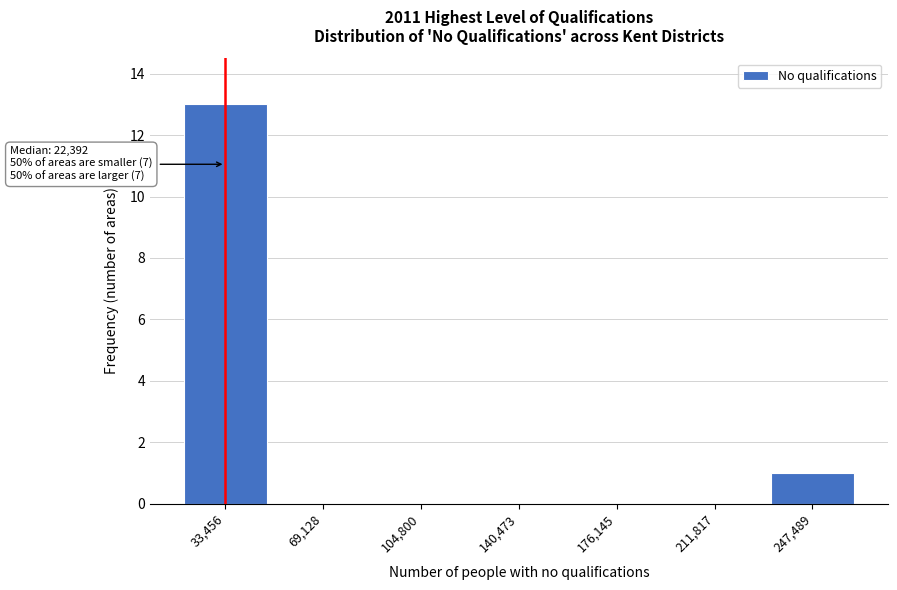

Reading left to right, transcribe all the data shown in this chart.

33,456=13	69,128=0	104,800=0	140,473=0	176,145=0	211,817=0	247,489=1